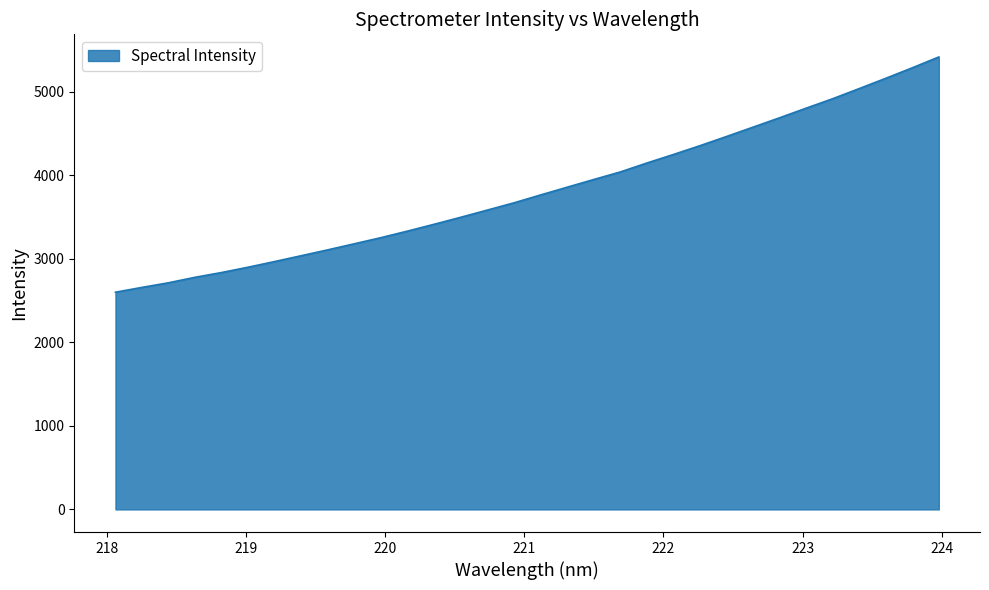

What is the average value?

3819.8